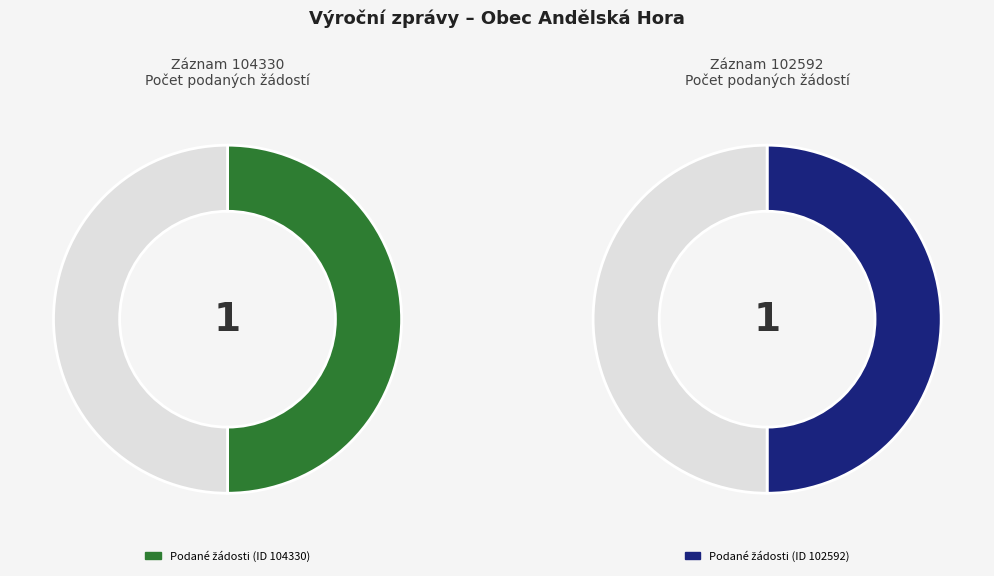

How many segments does this pie chart have?

2